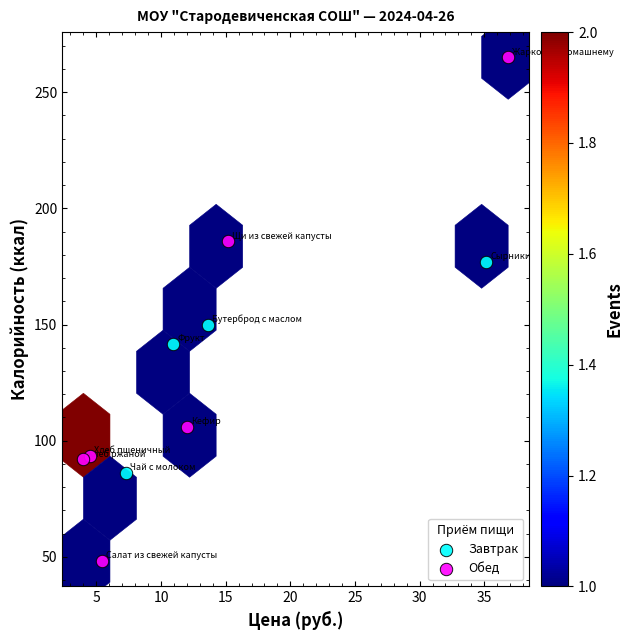

Which series reaches the maximum Y coordinate?

Обед